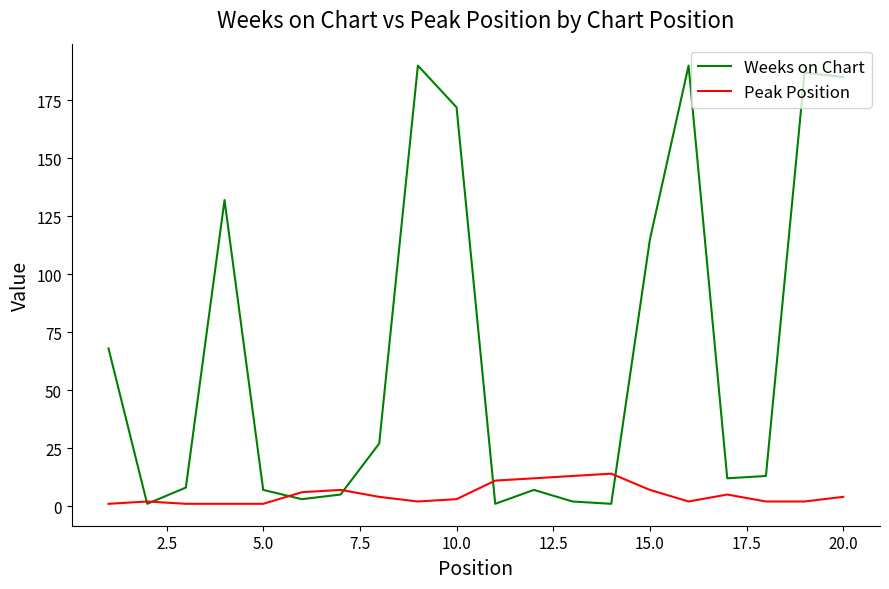

List the series in order of their overall mean, lowest first.

Peak Position, Weeks on Chart